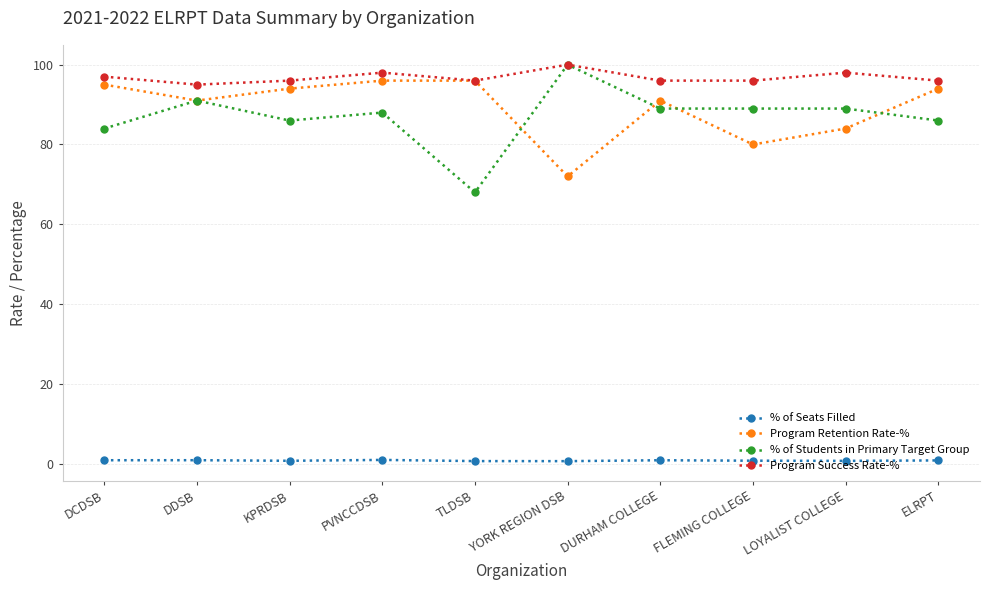

True or false: % of Seats Filled and Program Retention Rate-% cross at least once.

False